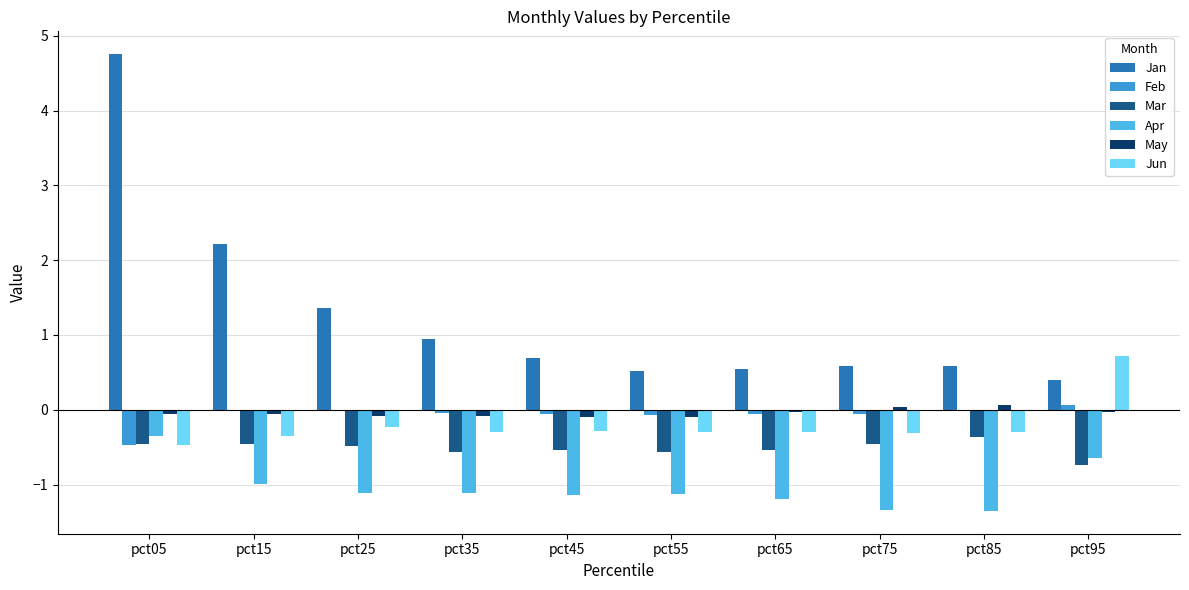

Where is Mar nearest to the value 0?

pct85